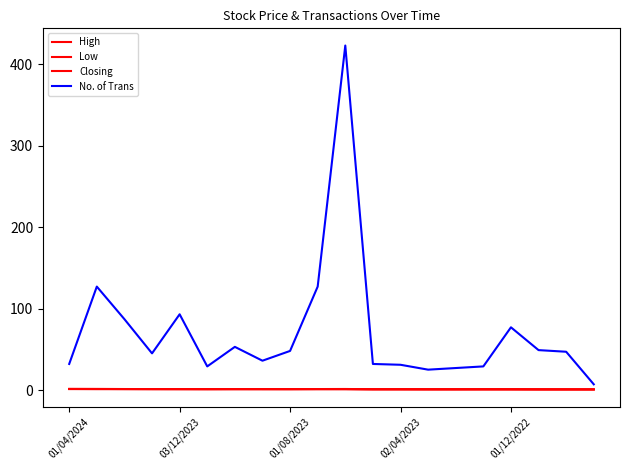

Which series has the largest total across all categories?

No. of Trans